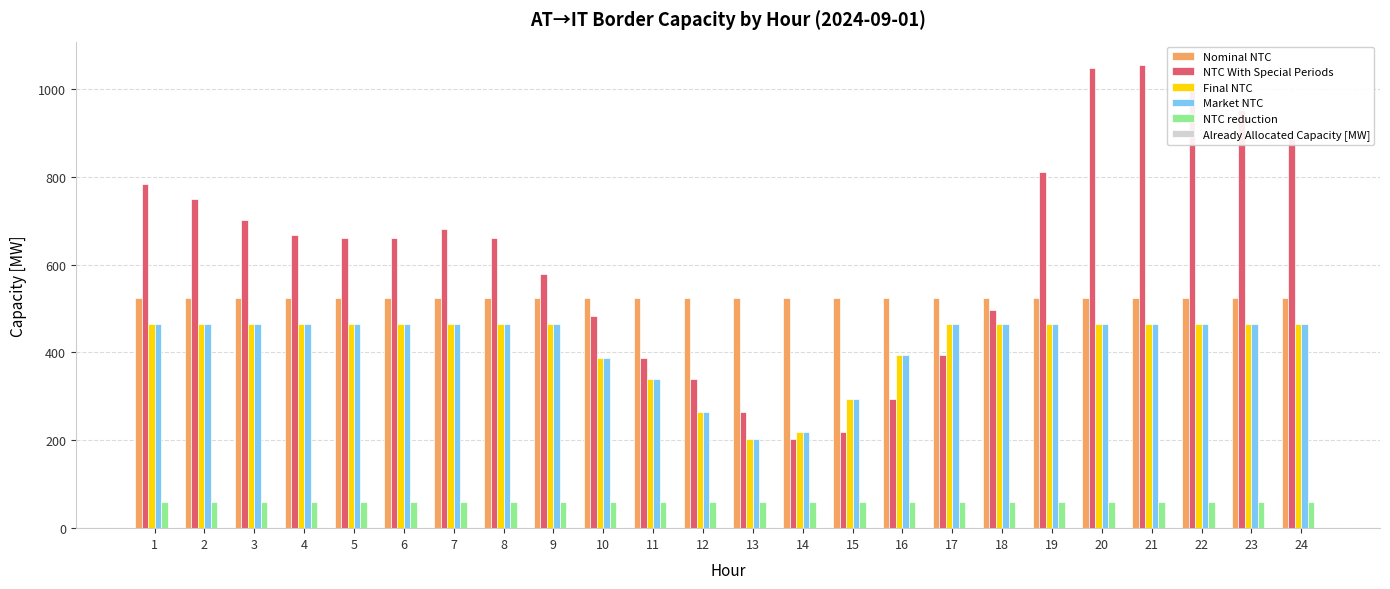

The value of NTC With Special Periods at 12 is 498. True or false?

False